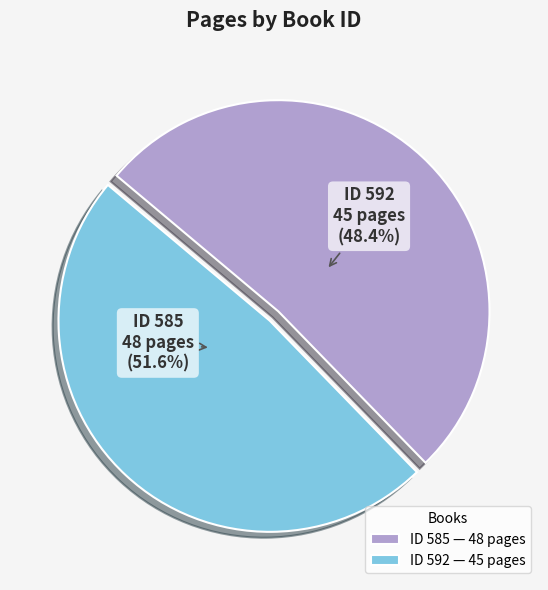

Is it true that 585 is 41% of the pie?

False